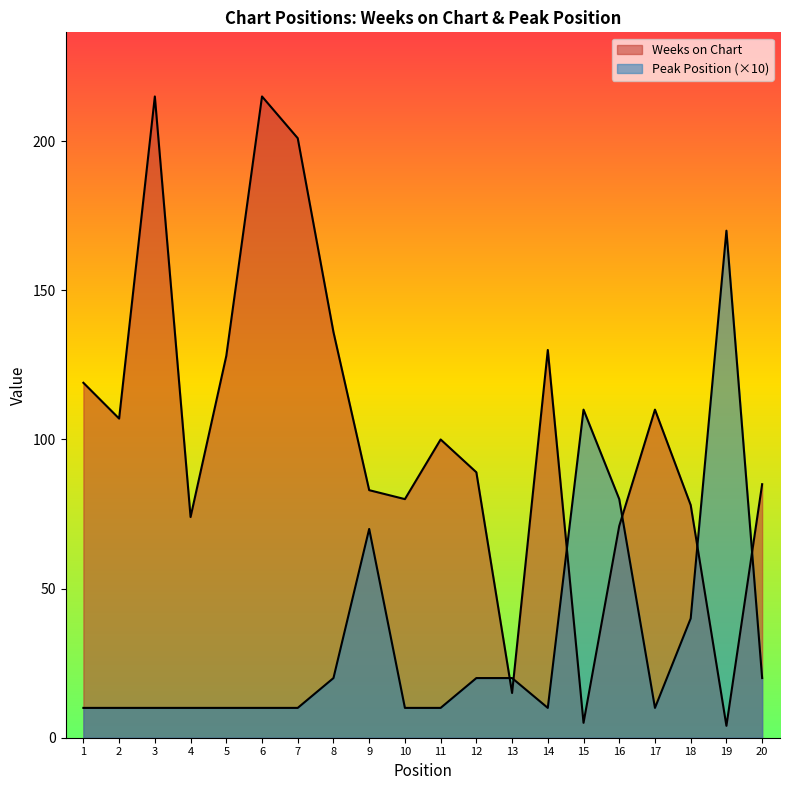

What is the value of the Weeks on Chart point at the 13th from the left?

15